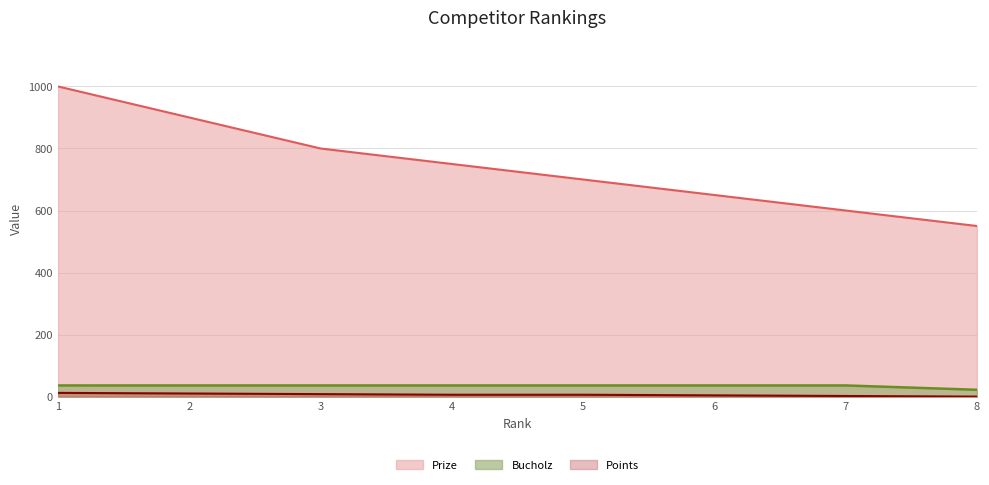

True or false: Prize has more than 1 points higher than both neighbors.

False